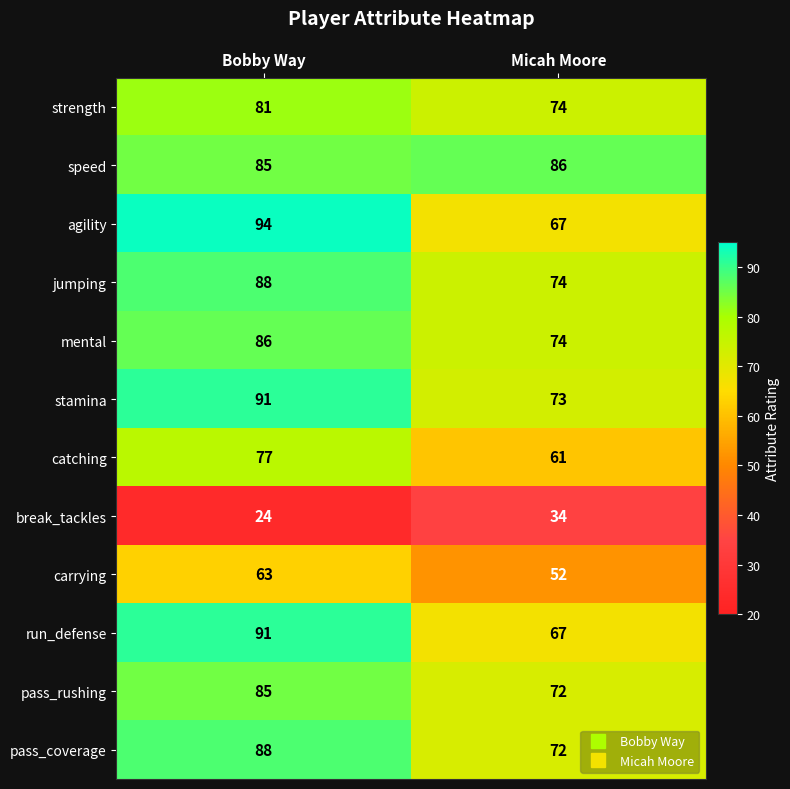

What is the minimum value shown in the chart?

24